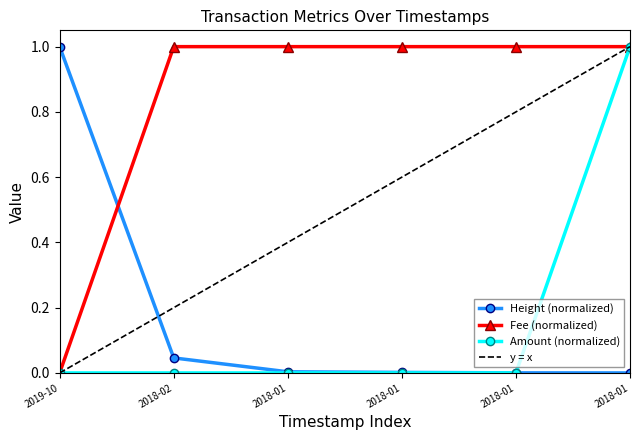

What is the difference between the maximum and minimum values in the Amount (normalized) series?

1.0